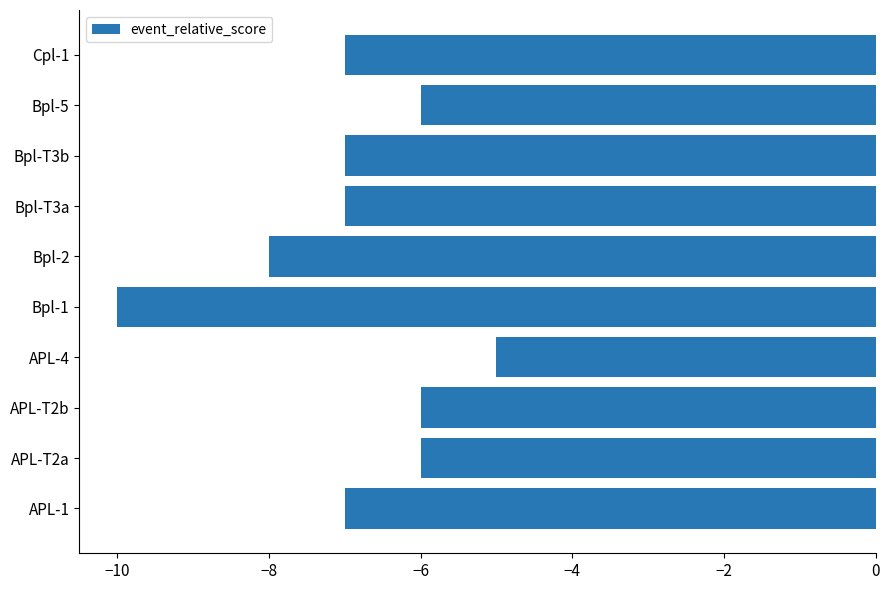

What is the change in value from APL-T2a to APL-4?

+1